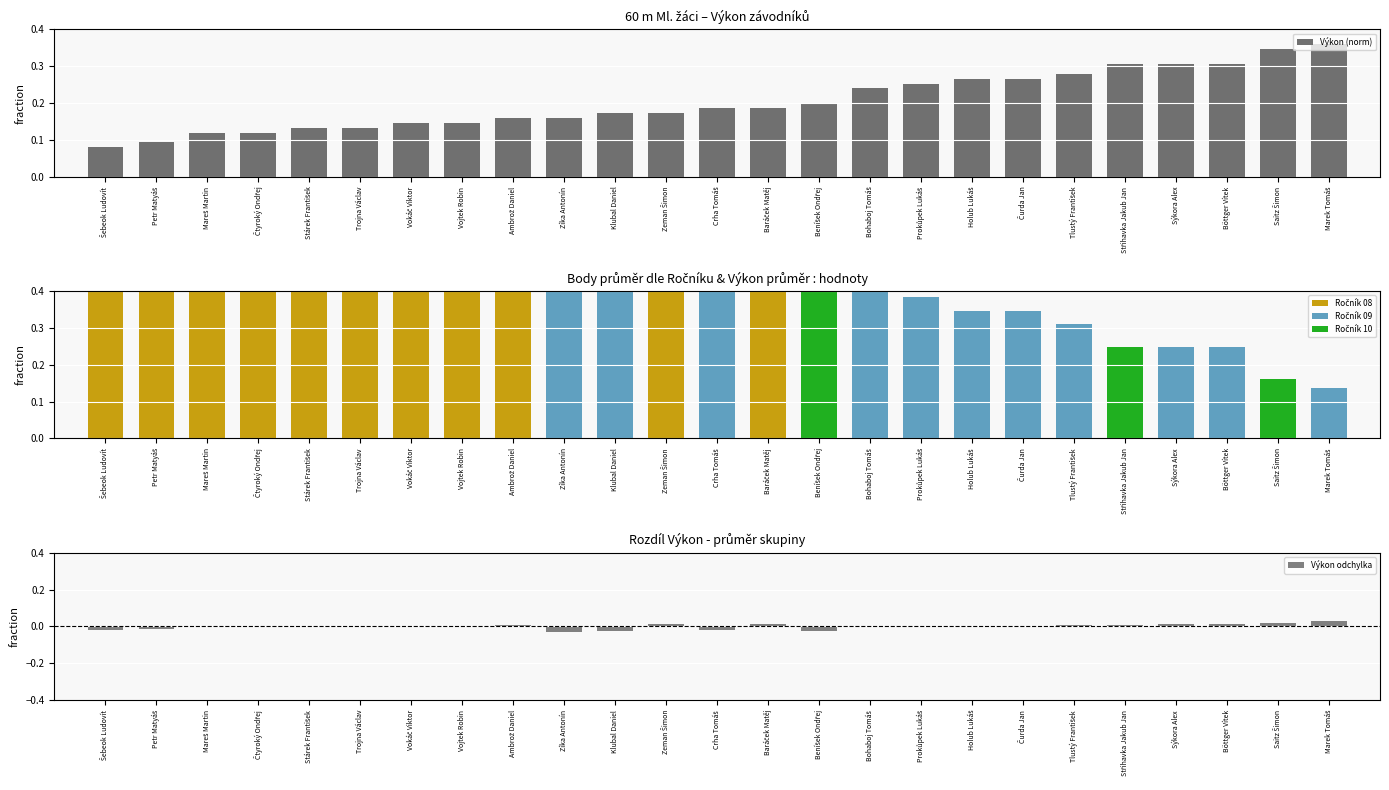

Which label corresponds to the largest value in the chart?

Marek Tomáš